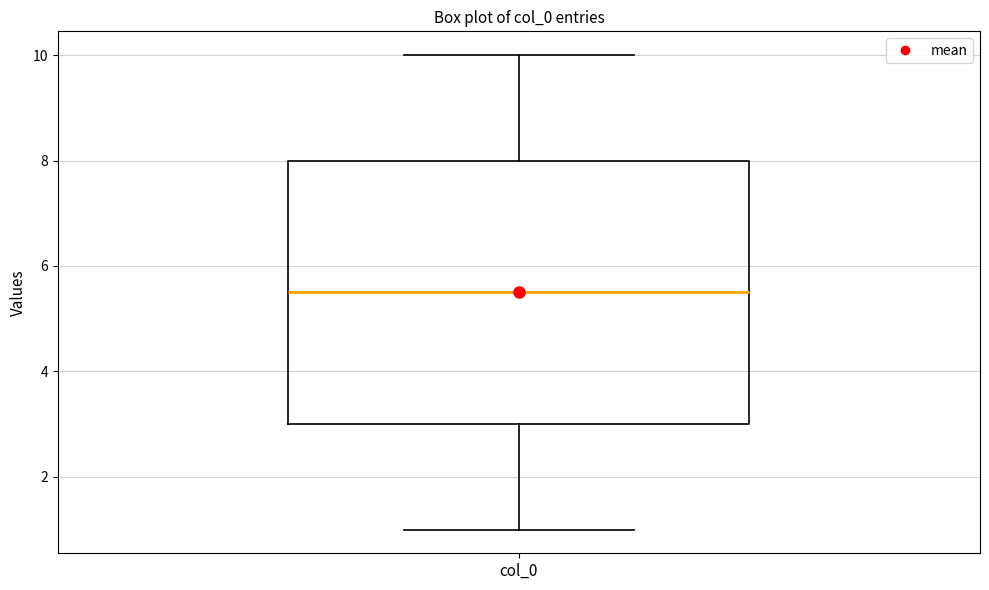

Read this box plot against the y-axis: the position of the median line, the range covered by the box, and the ends of both whiskers. The values are not printed on the chart, so give them approximately, as read against the axis.

median 5.6, box 3.0 to 8.0, whiskers 1.0 to 10.0